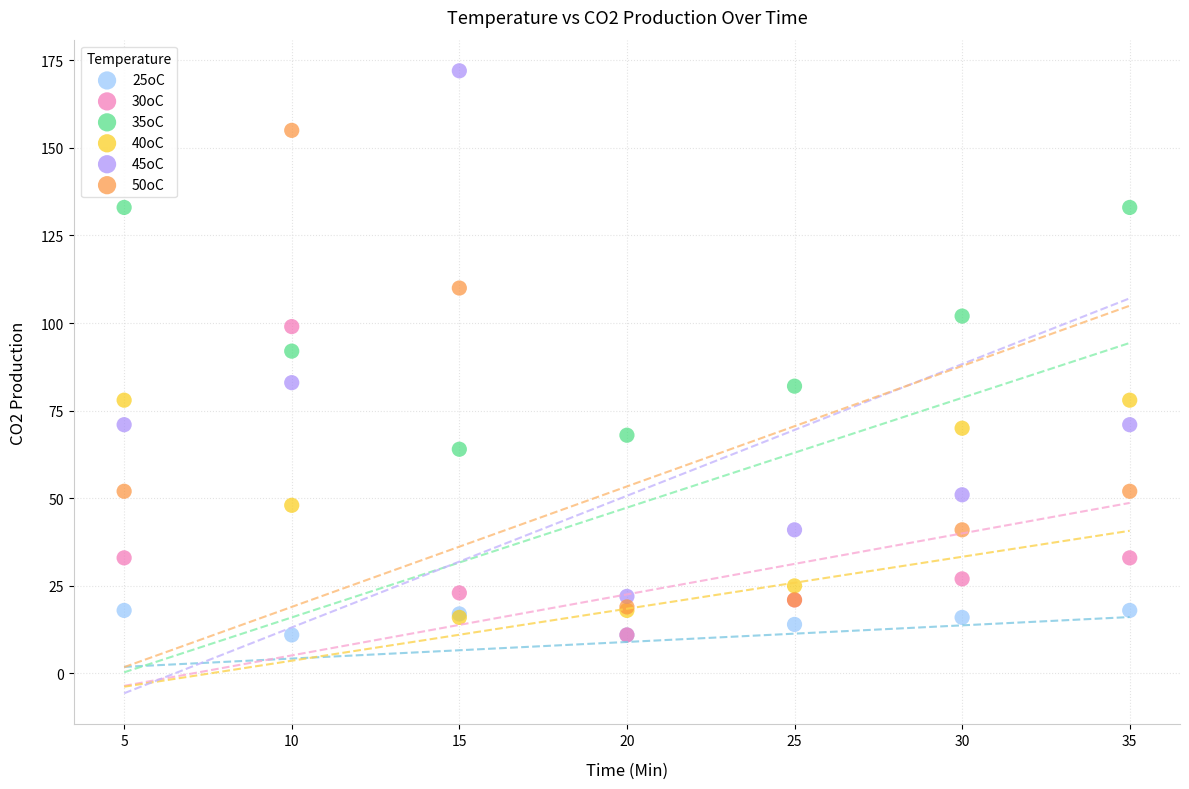

What are all the series names shown in the legend?

25oC, 30oC, 35oC, 40oC, 45oC, 50oC